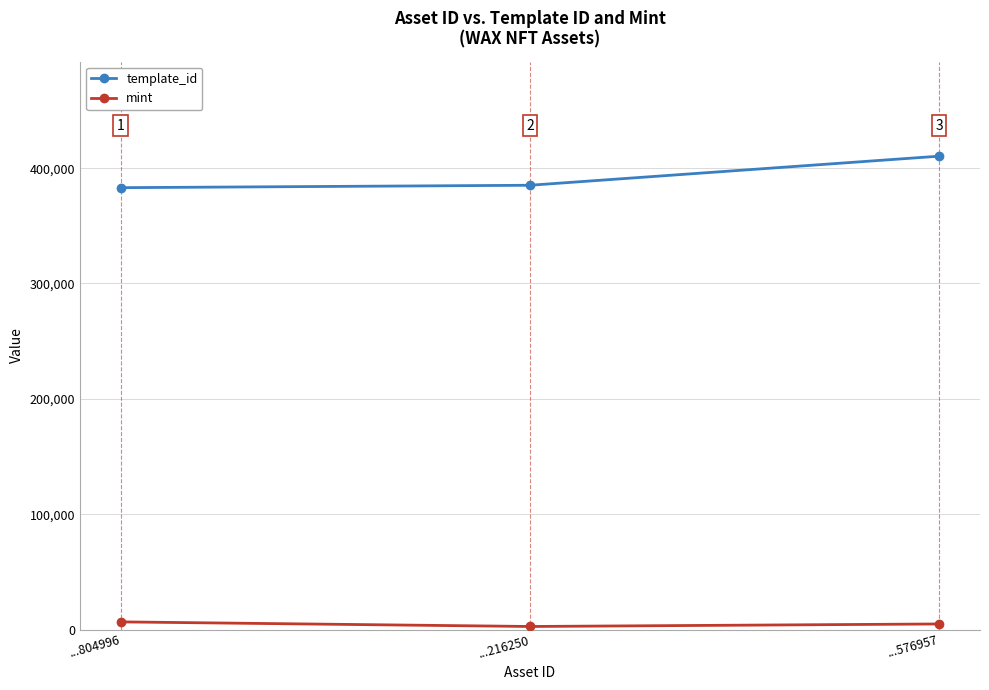

What value does the mint series have at ...216250, to the nearest 50?

2650